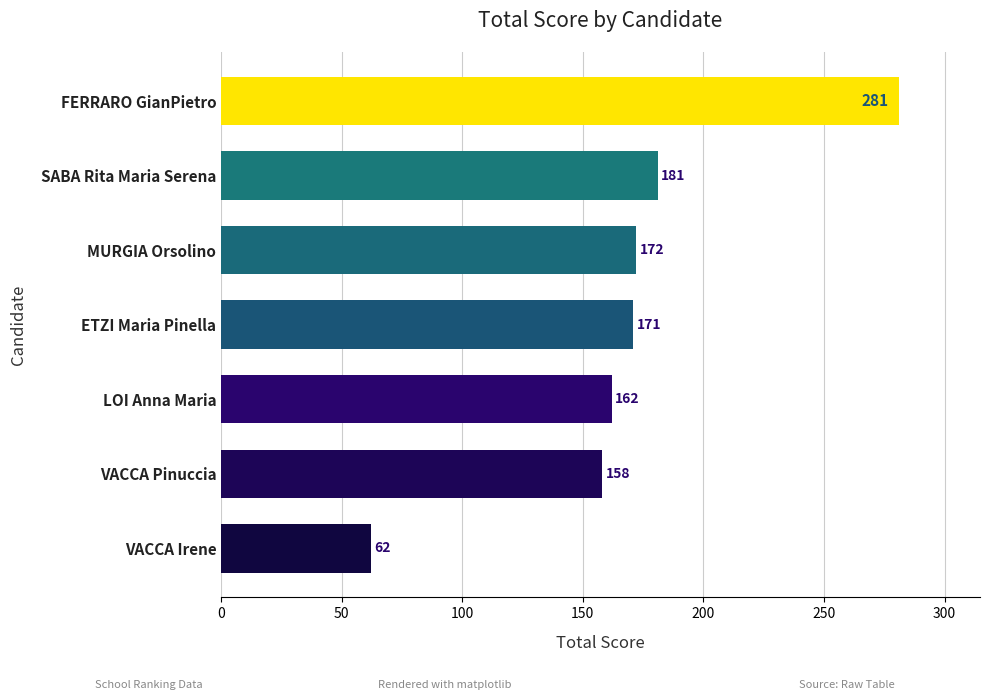

Are the bars grouped side by side (vs. stacked)?

No